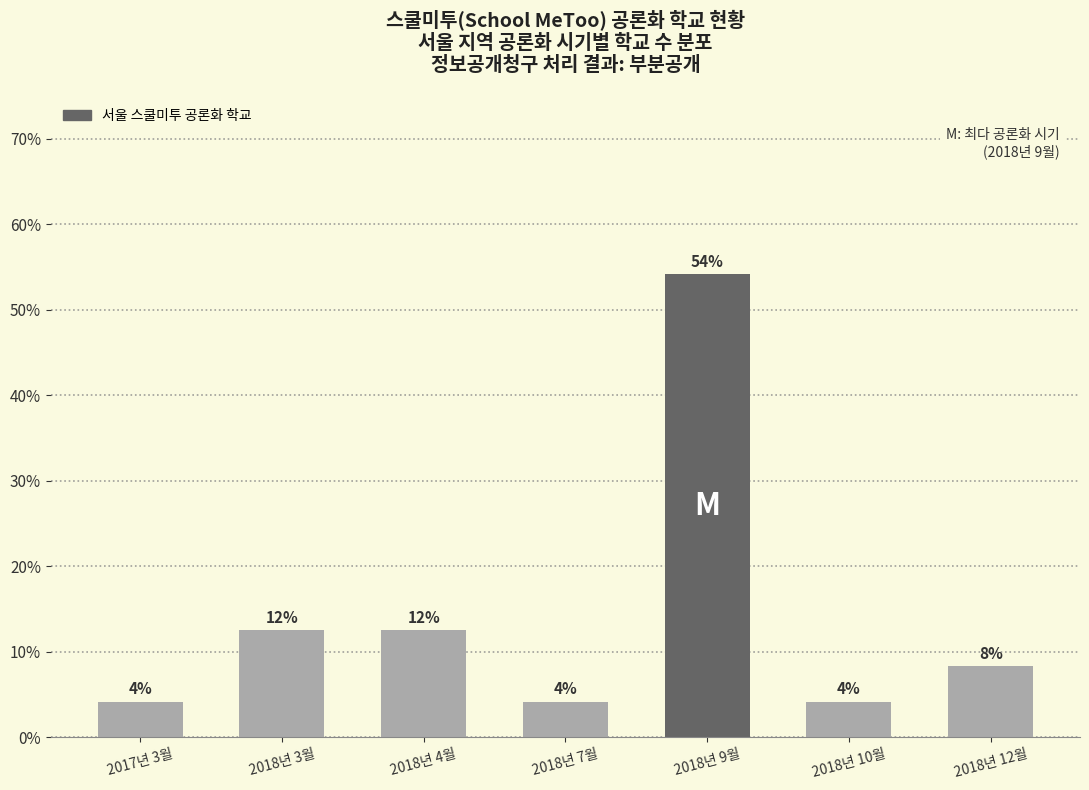

Which label corresponds to the largest value in the chart?

2018년 9월